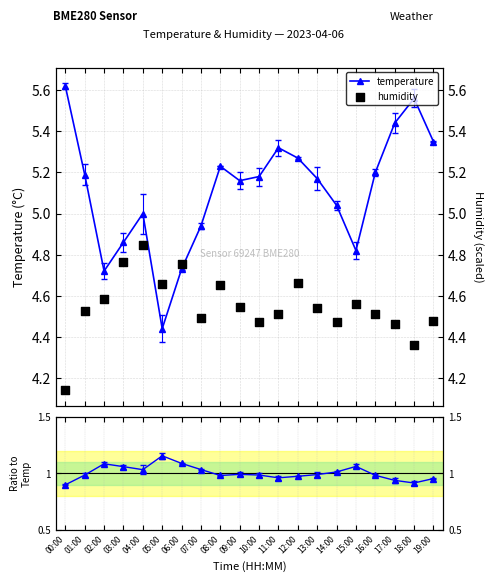

Which series reaches the minimum Y coordinate?

humidity/temperature ratio